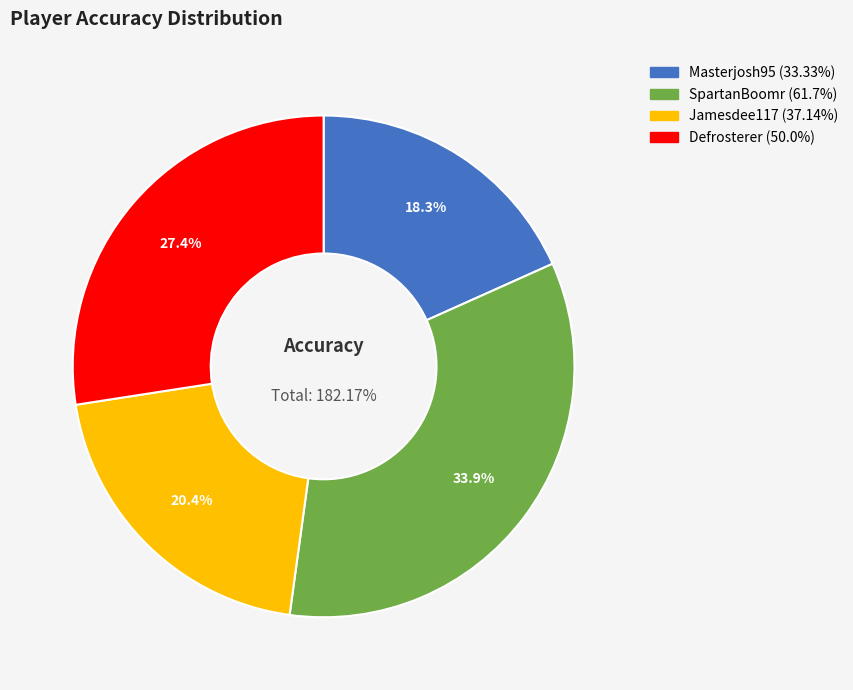

Rank the categories by value from lowest to highest.

Masterjosh95, Jamesdee117, Defrosterer, SpartanBoomr